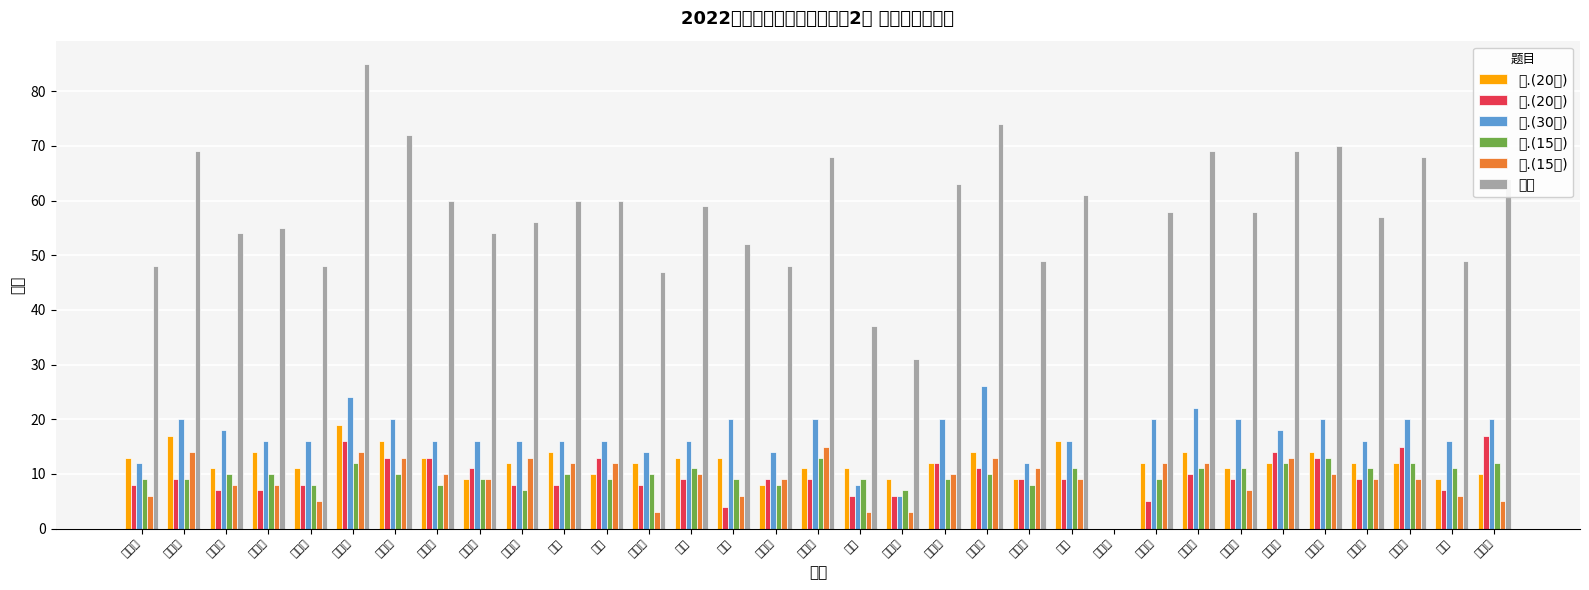

Which category has the lowest value in the 二.(20分) series?

丁小函